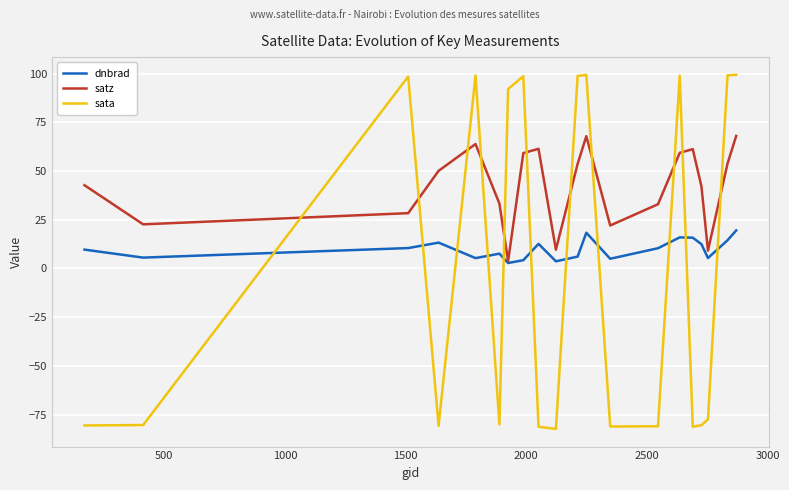

Which series has the largest total across all categories?

satz